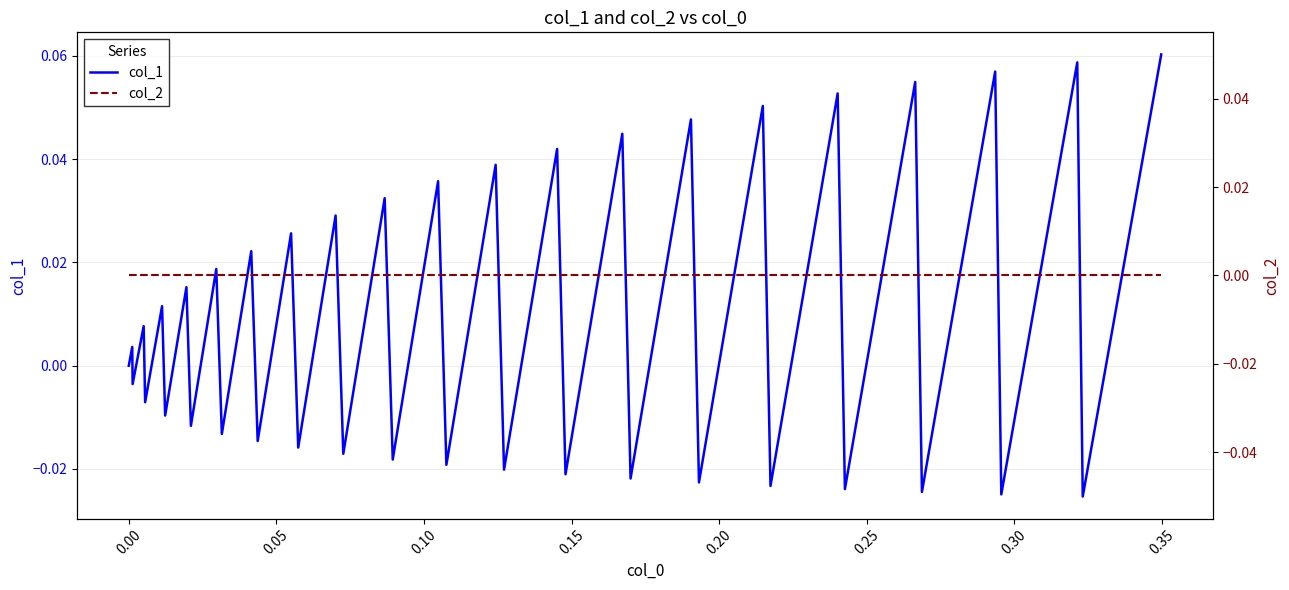

List the series in order of their overall mean, highest first.

col_1, col_2